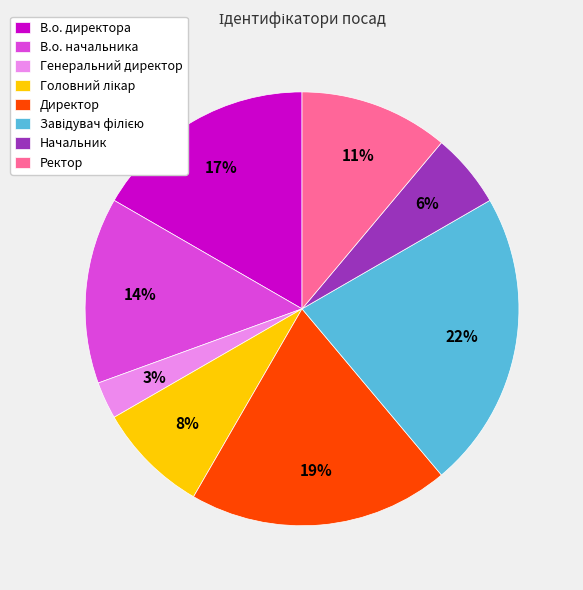

Combined, do Директор and В.о. директора account for over 50%?

No